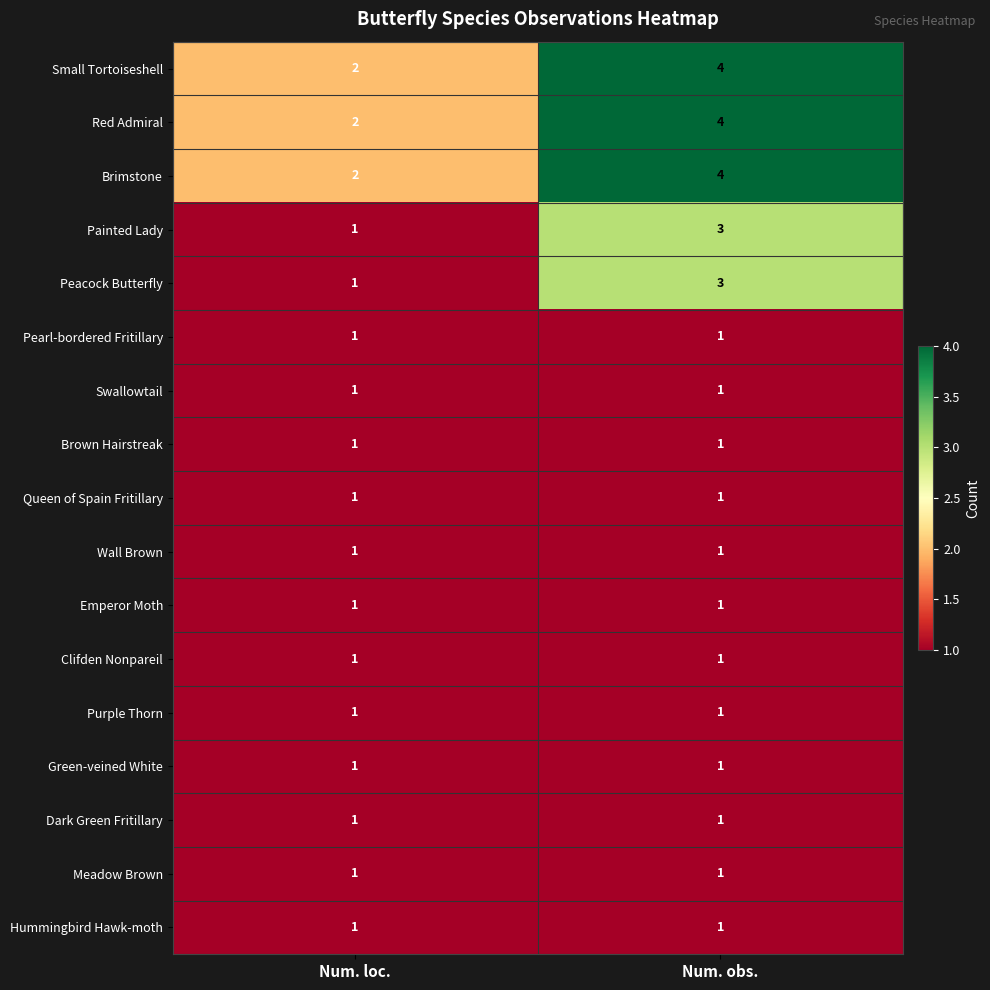

At which category is the sum across all series the highest?

Num. obs.